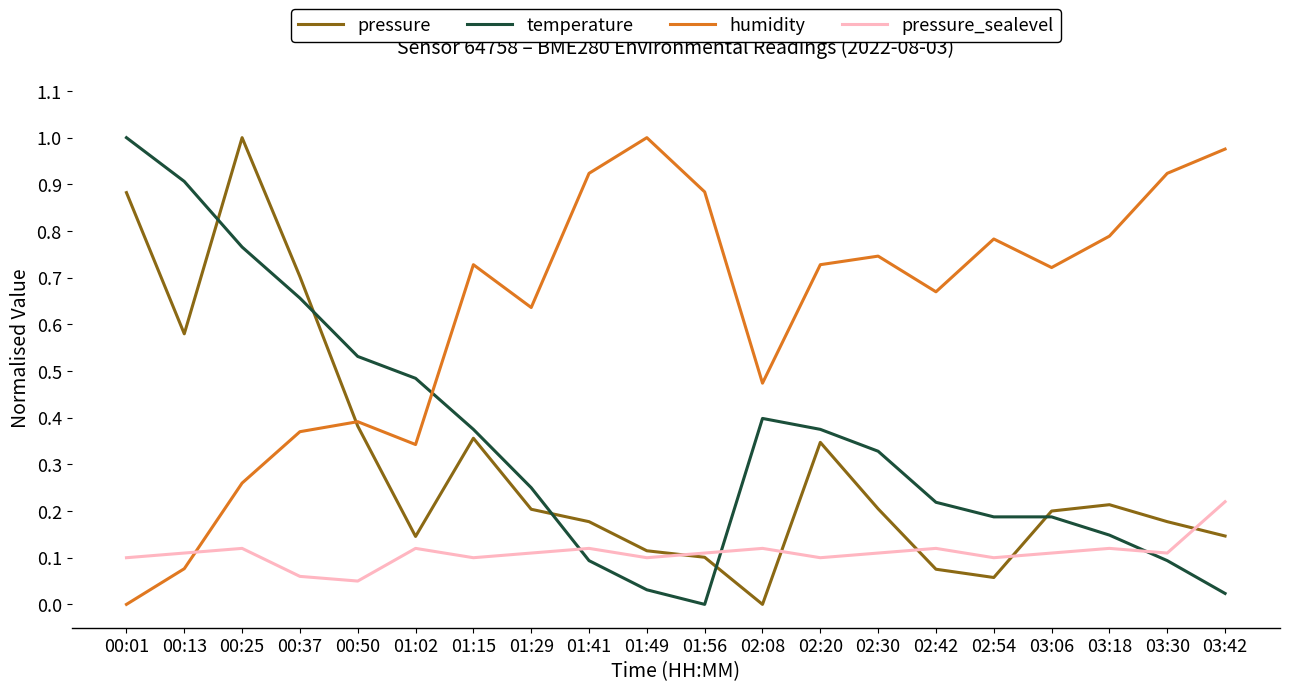

The value of pressure at 01:41 is 0.2. True or false?

True